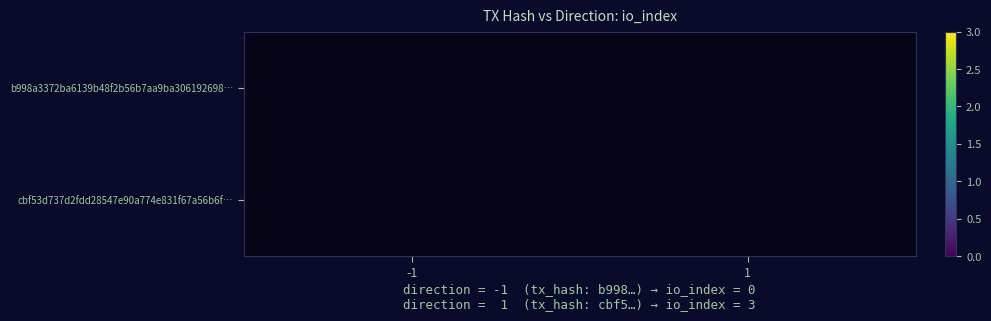

At 1, list the series in order from largest to smallest.

b998a3372ba6139b48f2b56b7aa9ba306192698…, cbf53d737d2fdd28547e90a774e831f67a56b6f…